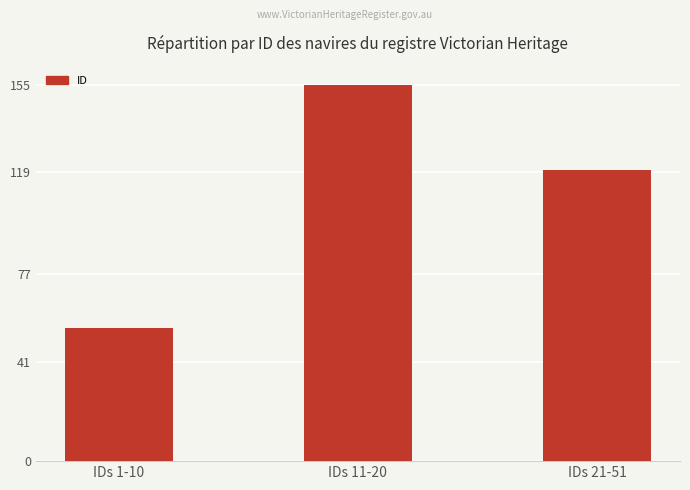

Is it true that the value at IDs 1-10 is 94?

False